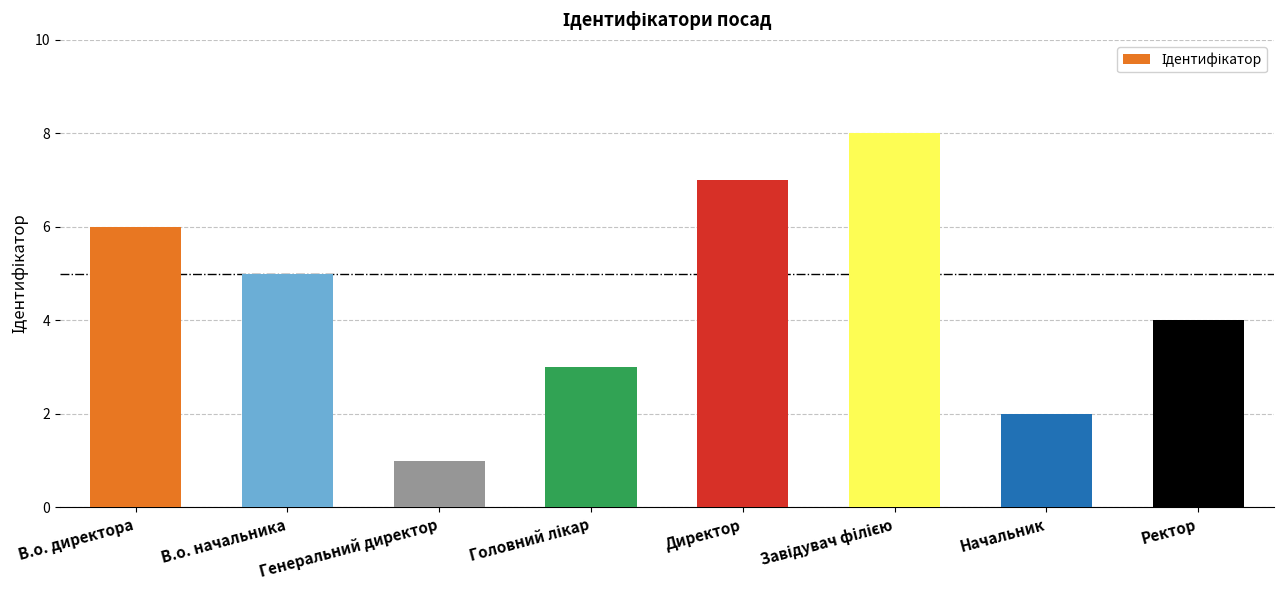

Does the chart contain stacked bars?

No